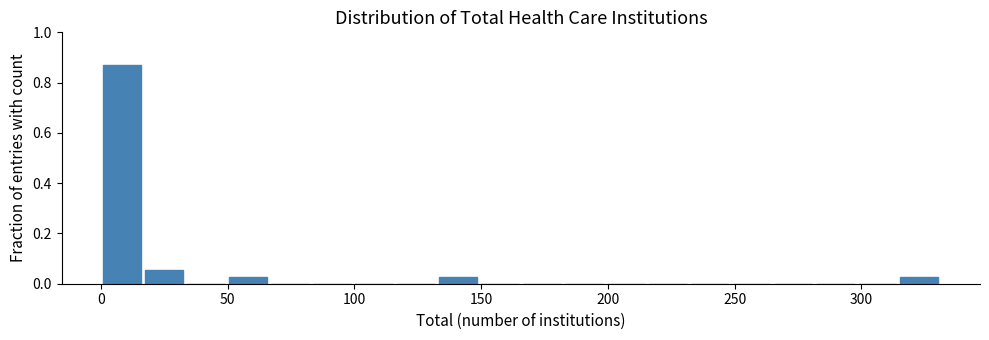

Around what value on the x-axis is the tallest bar? Give the approximate position of its centre, as read against the axis.

10